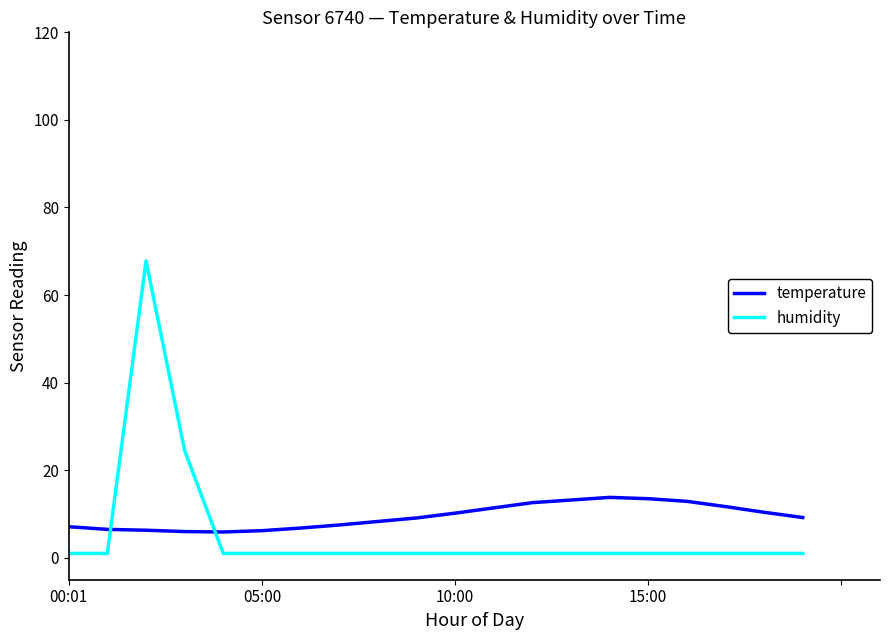

What is the maximum value for temperature?

13.8